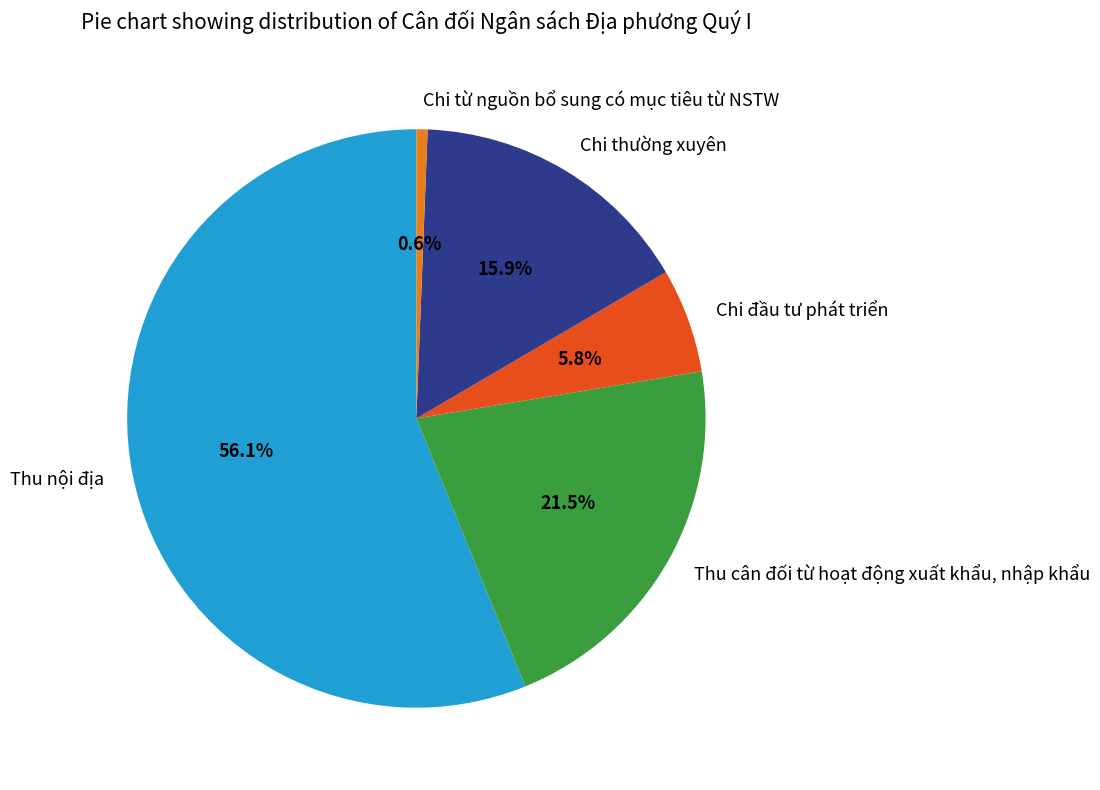

Which slice is the largest?

Thu nội địa